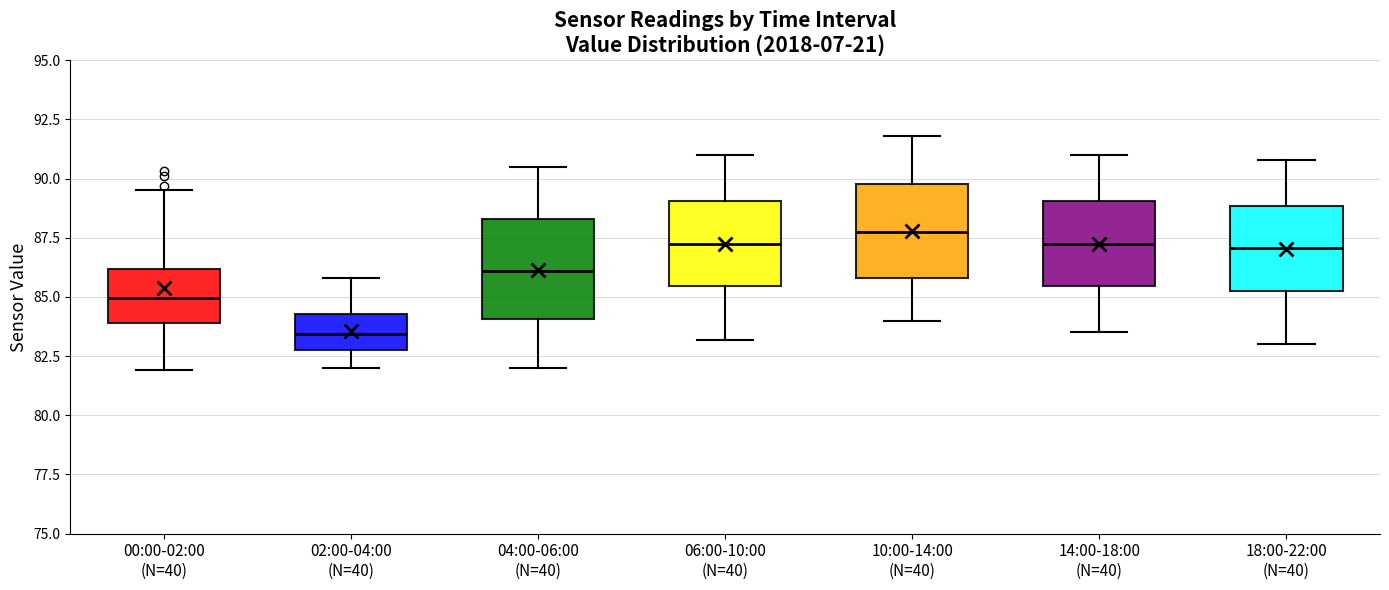

Reading left to right, read every box against the y-axis: the position of its median line, the range the box covers, and the ends of its whiskers. The values are not printed on the chart, so give them approximately, as read against the axis.

00:00-02:00 (N=40): median 85.0, box 84.0 to 86.0, whiskers 82.0 to 89.5
02:00-04:00 (N=40): median 83.5, box 83.0 to 84.5, whiskers 82.0 to 86.0
04:00-06:00 (N=40): median 86.0, box 84.0 to 88.5, whiskers 82.0 to 90.5
06:00-10:00 (N=40): median 87.5, box 85.5 to 89.0, whiskers 83.0 to 91.0
10:00-14:00 (N=40): median 88.0, box 86.0 to 90.0, whiskers 84.0 to 92.0
14:00-18:00 (N=40): median 87.5, box 85.5 to 89.0, whiskers 83.5 to 91.0
18:00-22:00 (N=40): median 87.0, box 85.5 to 89.0, whiskers 83.0 to 91.0